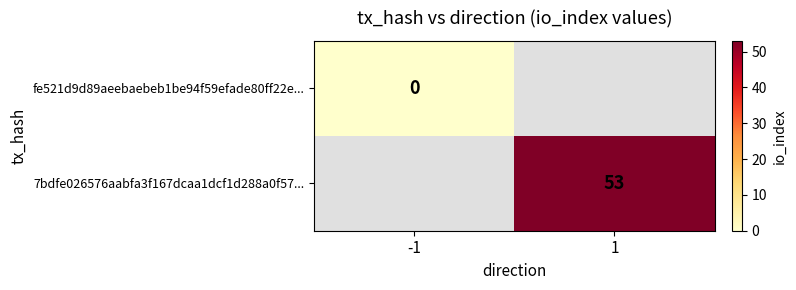

Is it true that 7bdfe026576aabfa3f167dcaa1dcf1d288a0f57... equals 83 at 1?

False